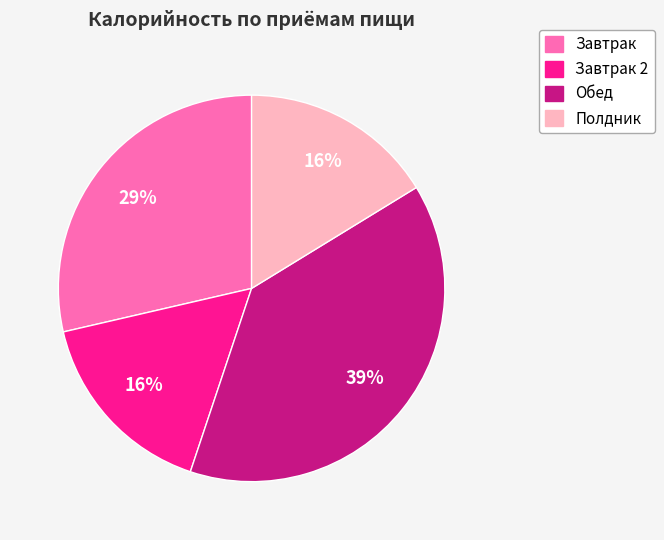

To the nearest percent, what is the average slice percentage?

25%